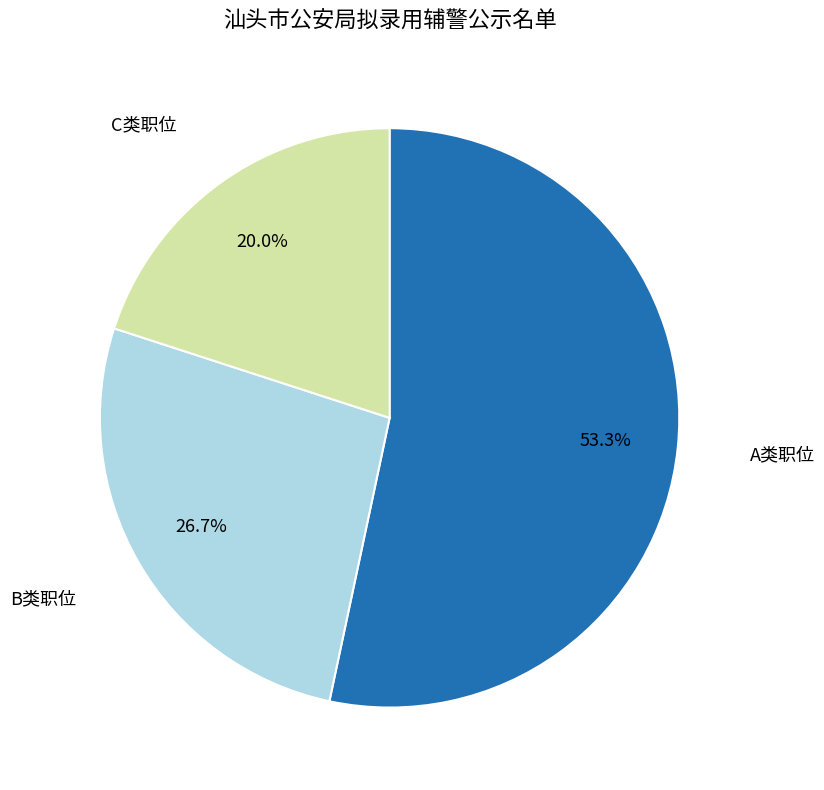

The A类职位 slice represents 53% of the pie. True or false?

True